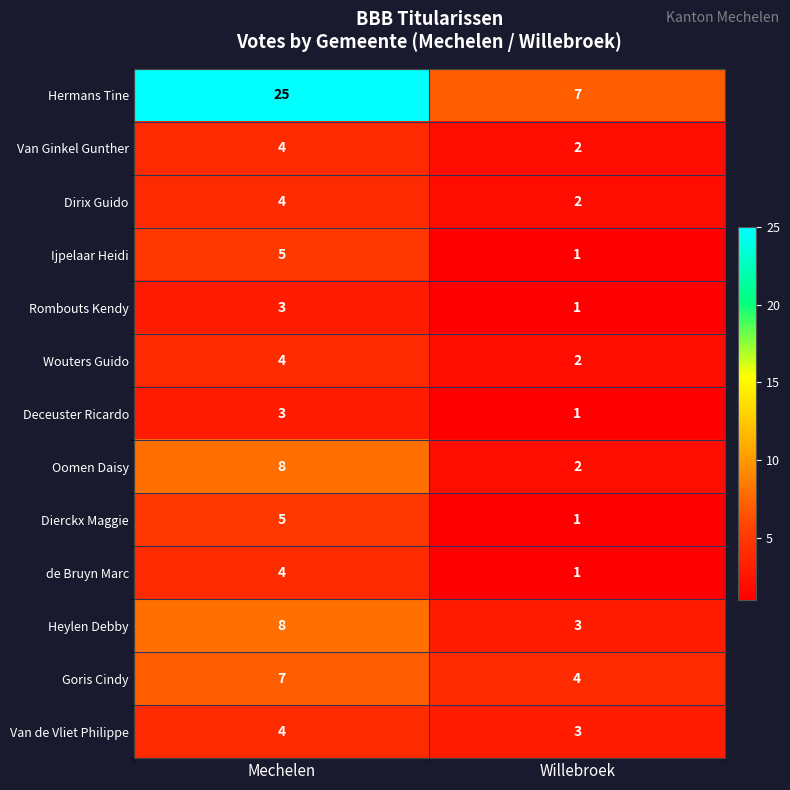

What is the average value of the Hermans Tine series?

16